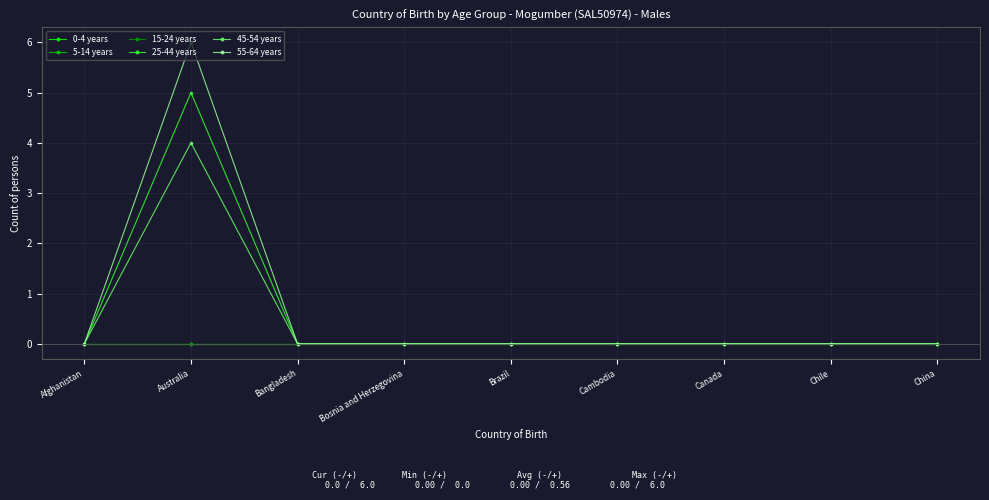

Reading left to right, extract all data points from this chart.

0-4 years: Afghanistan=0	Australia=0	Bangladesh=0	Bosnia and Herzegovina=0	Brazil=0	Cambodia=0	Canada=0	Chile=0	China=0
5-14 years: Afghanistan=0	Australia=0	Bangladesh=0	Bosnia and Herzegovina=0	Brazil=0	Cambodia=0	Canada=0	Chile=0	China=0
15-24 years: Afghanistan=0	Australia=0	Bangladesh=0	Bosnia and Herzegovina=0	Brazil=0	Cambodia=0	Canada=0	Chile=0	China=0
25-44 years: Afghanistan=0	Australia=5	Bangladesh=0	Bosnia and Herzegovina=0	Brazil=0	Cambodia=0	Canada=0	Chile=0	China=0
45-54 years: Afghanistan=0	Australia=4	Bangladesh=0	Bosnia and Herzegovina=0	Brazil=0	Cambodia=0	Canada=0	Chile=0	China=0
55-64 years: Afghanistan=0	Australia=6	Bangladesh=0	Bosnia and Herzegovina=0	Brazil=0	Cambodia=0	Canada=0	Chile=0	China=0